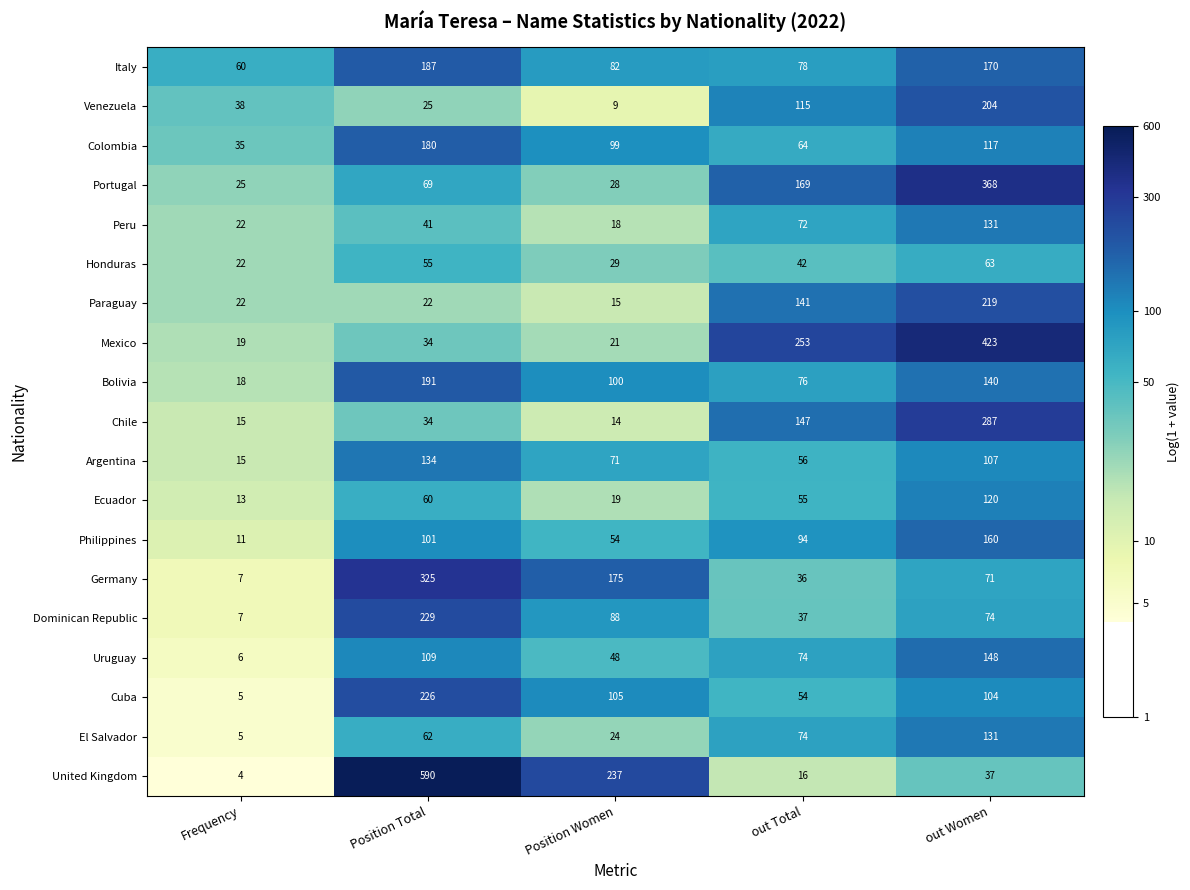

Count the number of data series in this chart.

19